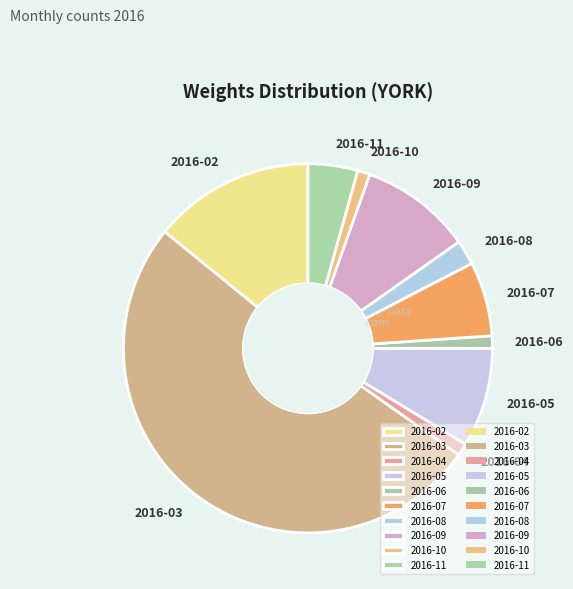

What is the ratio of the value at 2016-11 to the value at 2016-07?

0.7